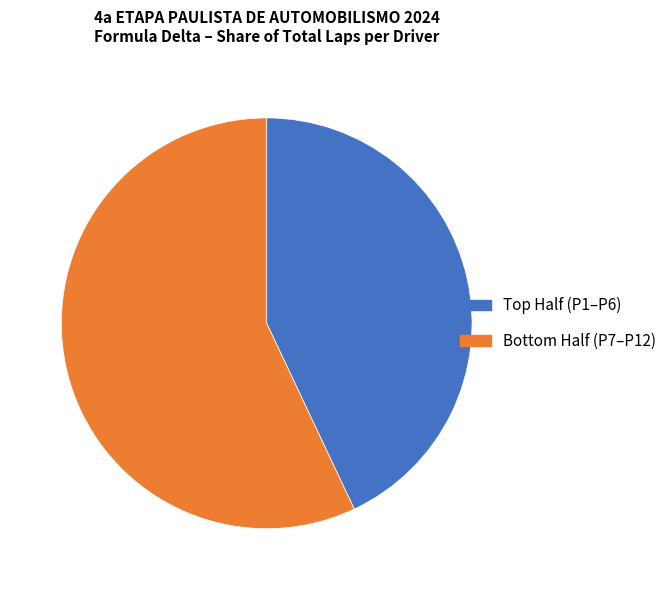

Rank the categories by value from highest to lowest.

Bottom Half (P7–P12), Top Half (P1–P6)